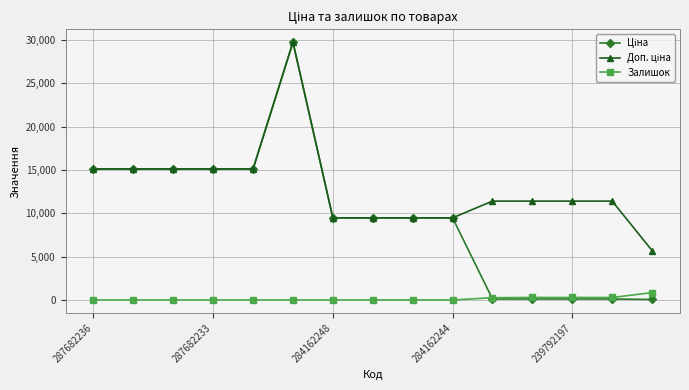

At how many categories does at least one series exceed 12902?

6